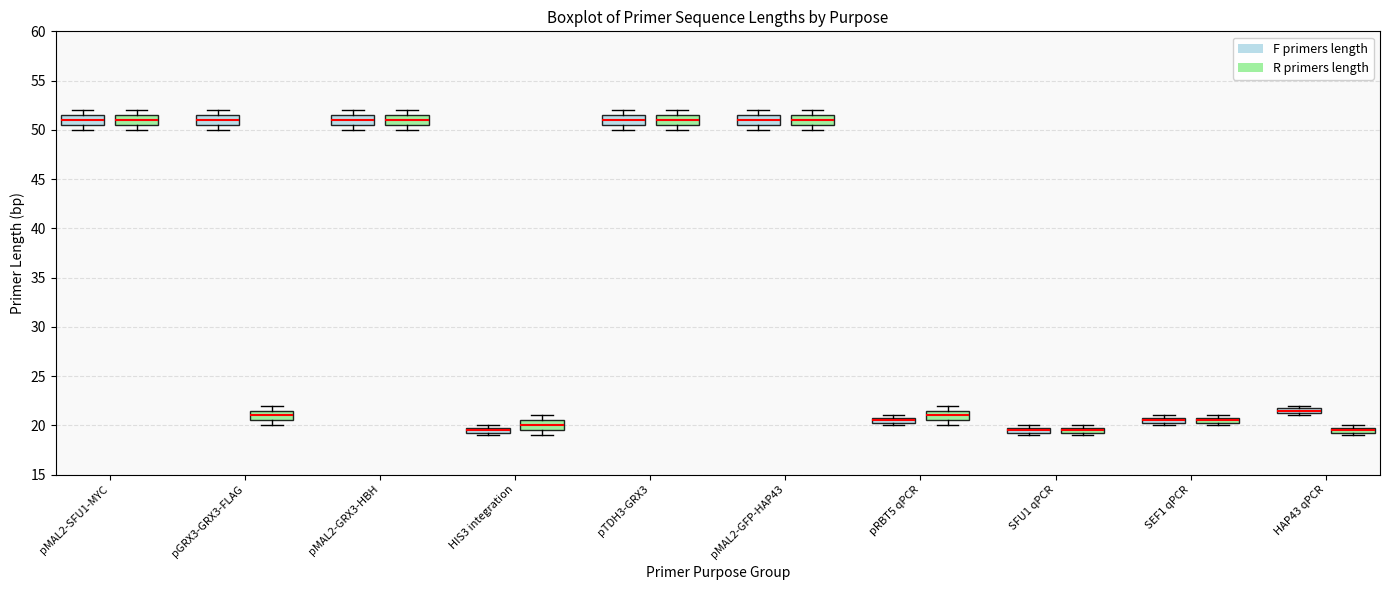

Where is the lower edge of the box for SFU1 qPCR (R primers length) on the y-axis? The values are not printed on the chart, so give them approximately, as read against the axis.

19.5